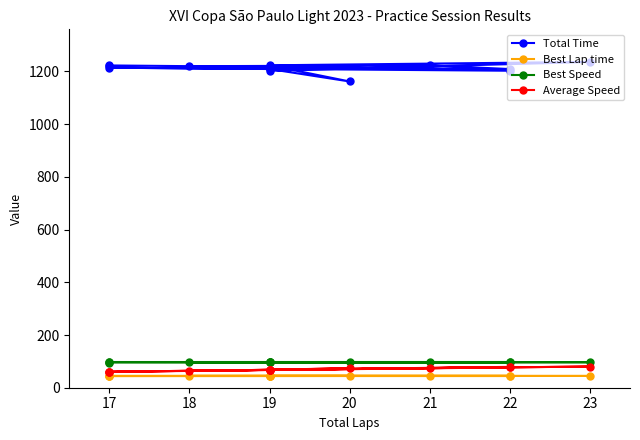

Is the value of Total Time at 17 greater than the value of Best Speed at 17?

Yes